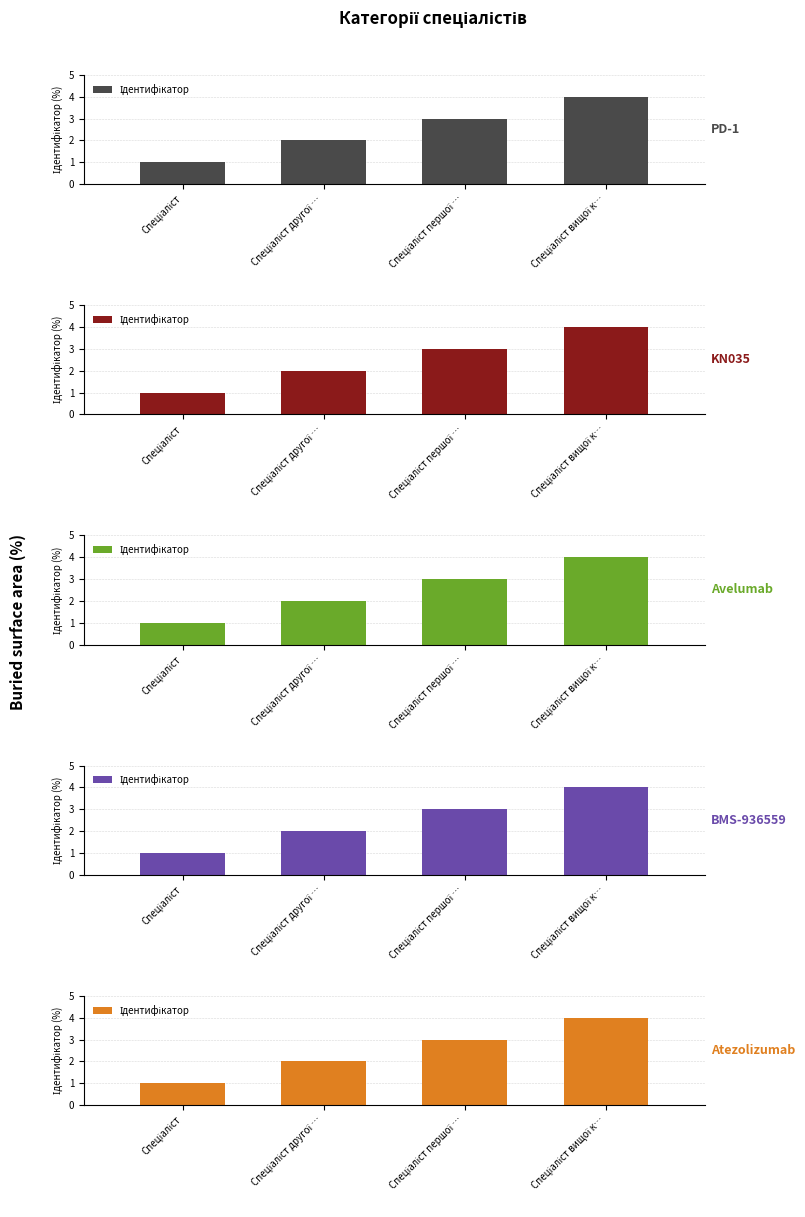

The value at Спеціаліст вищої к… is 4. True or false?

True